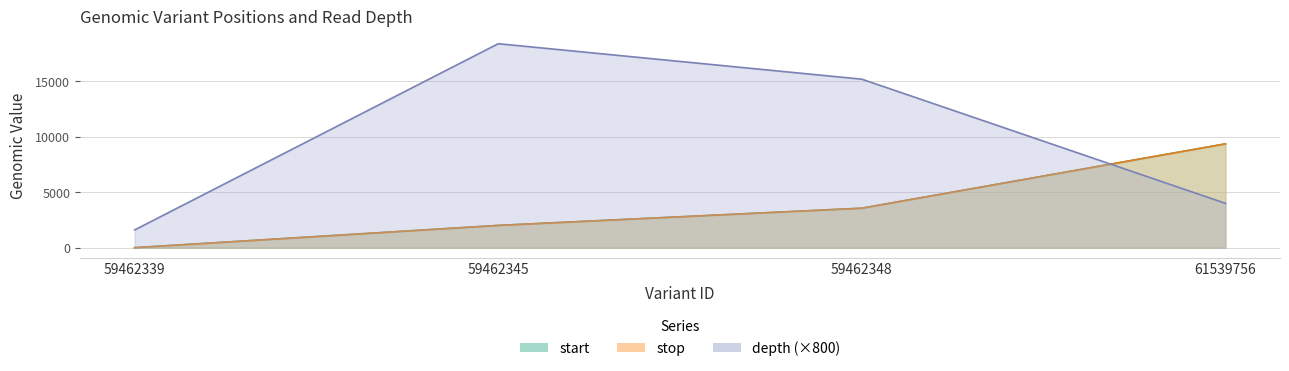

List the series in order of their peak value, lowest first.

start, stop, depth